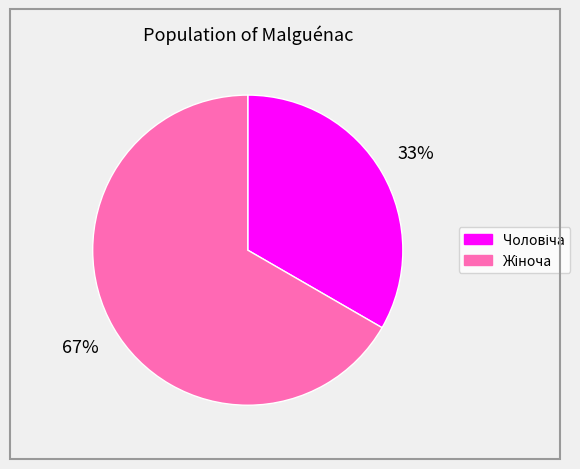

Is there a majority slice in this chart?

Yes